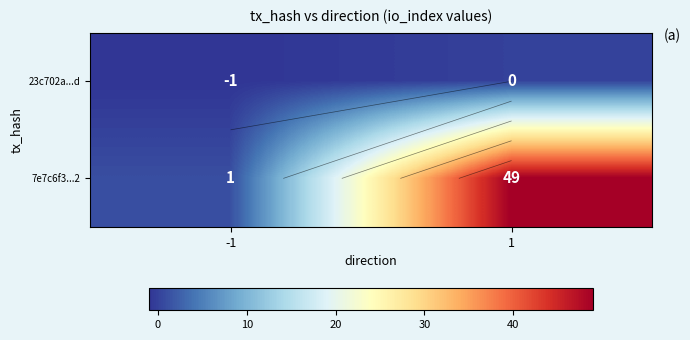

How many values in the 7e7c6f3...2 series are below 49?

1